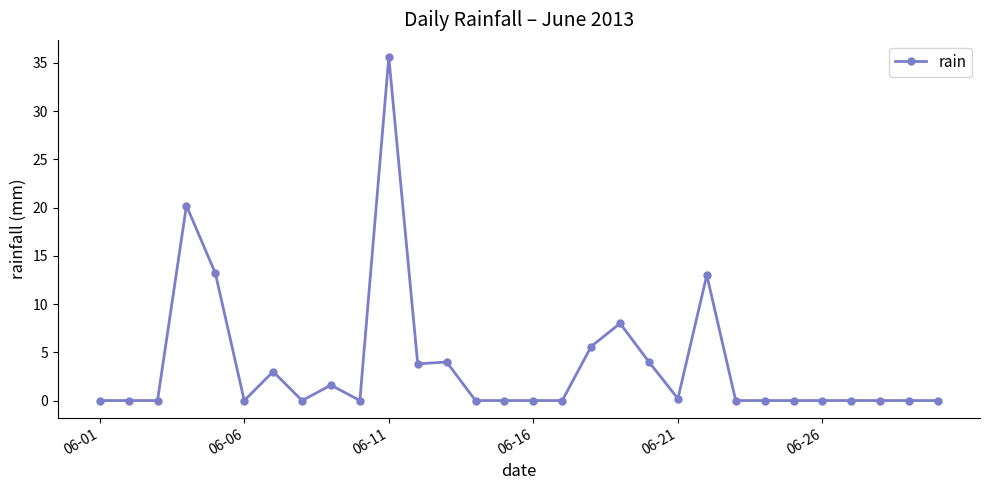

Reading right to left, what are all the values shown in this chart?

0.0	0.0	0.0	0.0	0.0	0.0	0.0	0.0	13.0	0.2	4.0	8.0	5.6	0.0	0.0	0.0	0.0	4.0	3.8	35.6	0.0	1.6	0.0	3.0	0.0	13.2	20.2	0.0	0.0	0.0